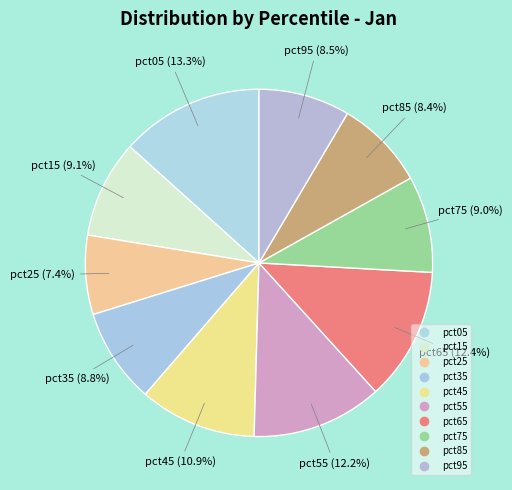

To the nearest percent, what percentage of the pie is pct55?

12%